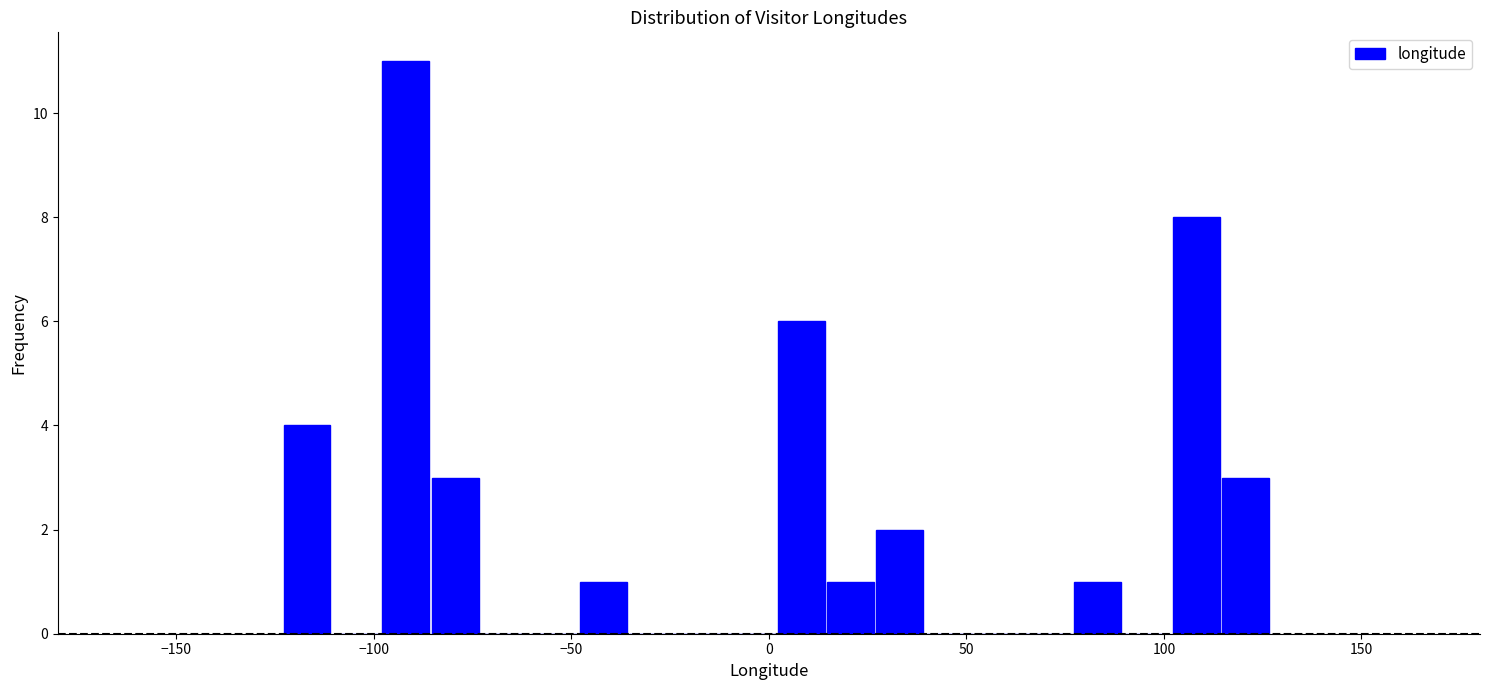

Read against the x-axis, roughly where is the centre of the tallest bar?

-90